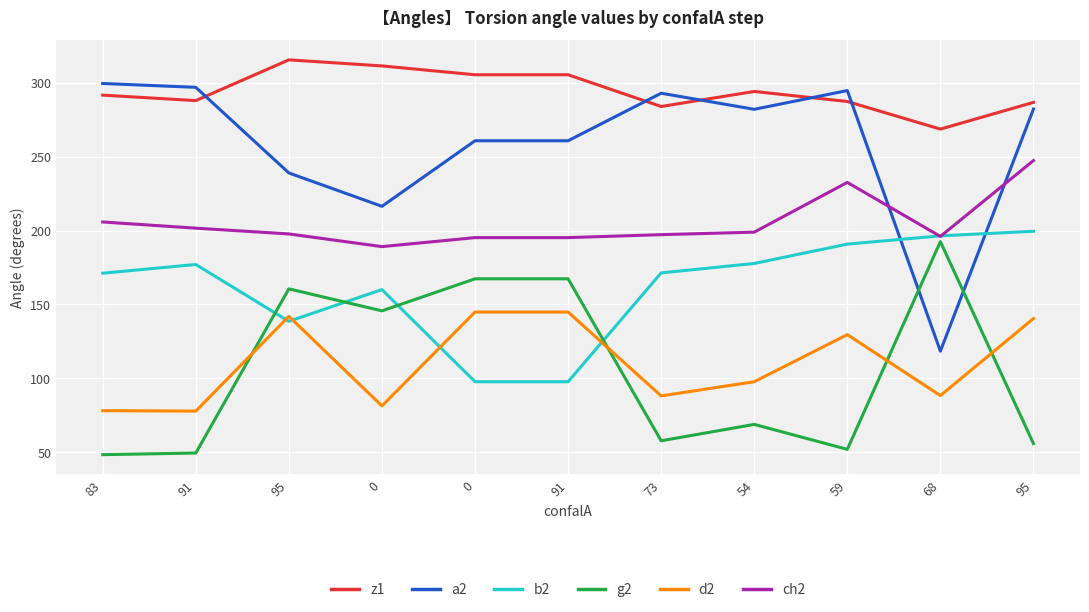

Reading right to left, what are all the values shown in this chart?

z1: 95=286.8	68=268.7	59=287.4	54=294.2	73=284.0	91=305.5	0=305.5	0=311.5	95=315.6	91=288.0	83=291.7
a2: 95=282.3	68=118.3	59=294.8	54=282.1	73=293.0	91=260.8	0=260.8	0=216.4	95=239.0	91=297.0	83=299.6
b2: 95=199.5	68=196.4	59=190.8	54=177.7	73=171.3	91=97.6	0=97.6	0=160.0	95=138.5	91=177.0	83=171.1
g2: 95=55.7	68=192.5	59=51.8	54=68.7	73=57.6	91=167.3	0=167.3	0=145.6	95=160.5	91=49.3	83=48.2
d2: 95=140.4	68=88.2	59=129.5	54=97.6	73=88.0	91=144.8	0=144.8	0=81.2	95=141.9	91=77.7	83=78.0
ch2: 95=247.4	68=196.0	59=232.6	54=198.9	73=197.2	91=195.2	0=195.2	0=189.1	95=197.7	91=201.6	83=205.8